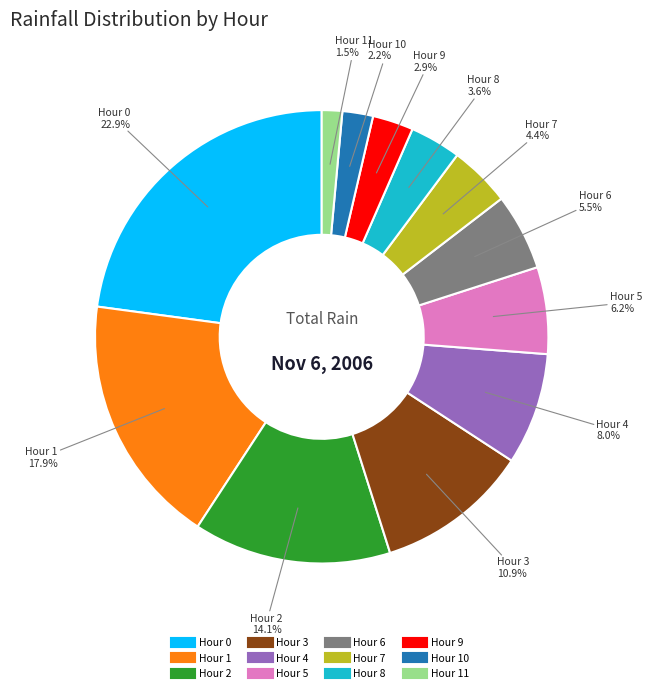

Does any single category account for the majority?

No